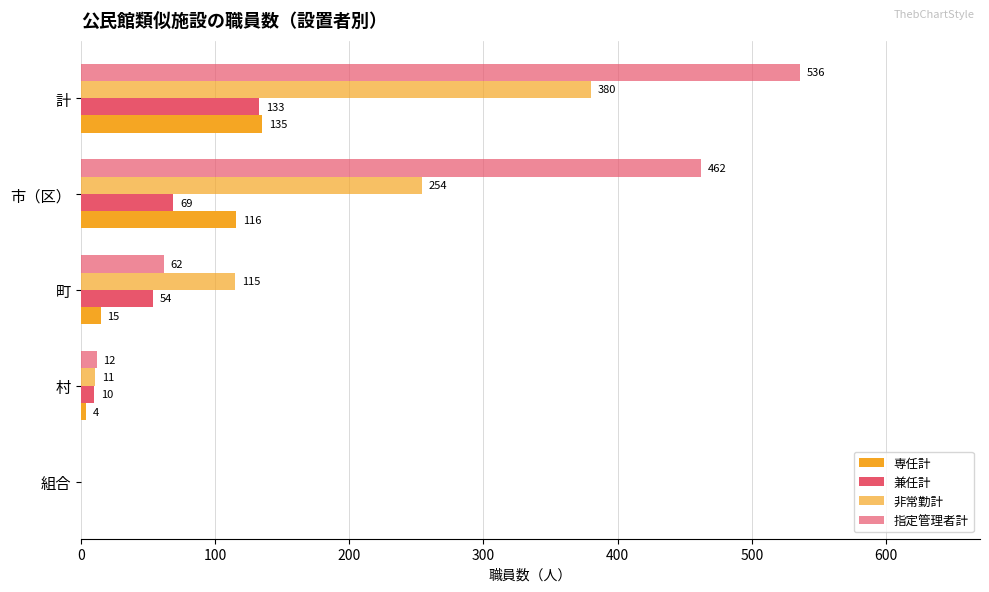

Count the number of data series in this chart.

4